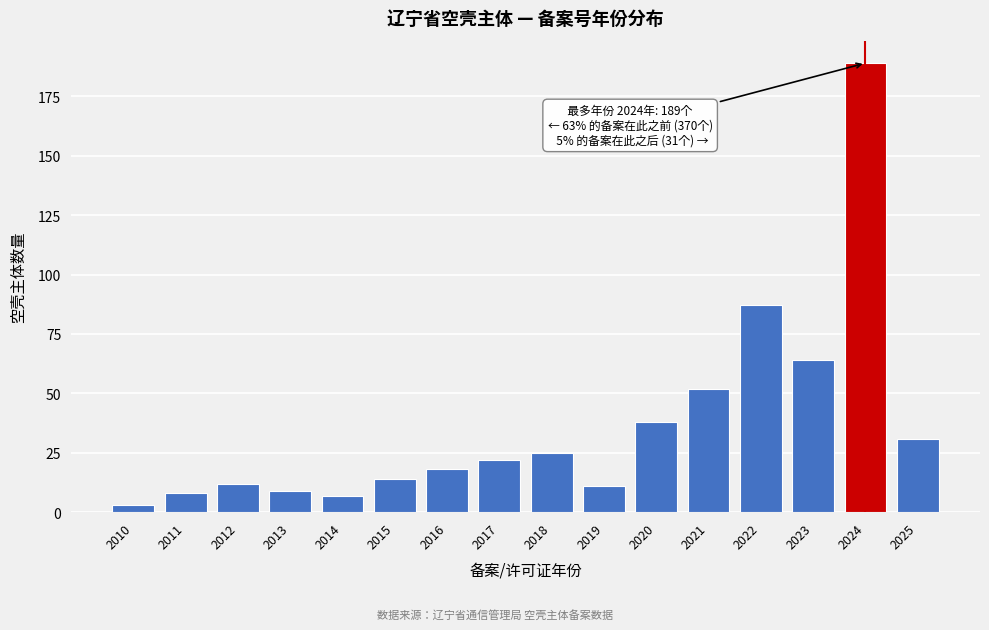

Reading right to left, transcribe all the data shown in this chart.

2025=31	2024=189	2023=64	2022=87	2021=52	2020=38	2019=11	2018=25	2017=22	2016=18	2015=14	2014=7	2013=9	2012=12	2011=8	2010=3